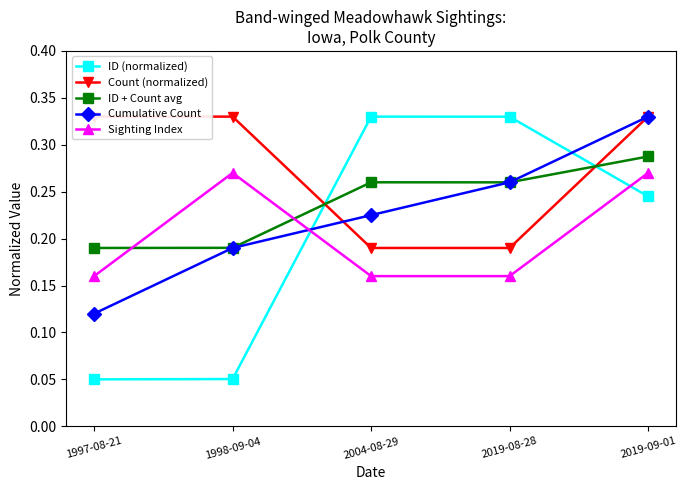

Is the value of Count (normalized) at 1997-08-21 greater than the value of Sighting Index at 2019-08-28?

Yes